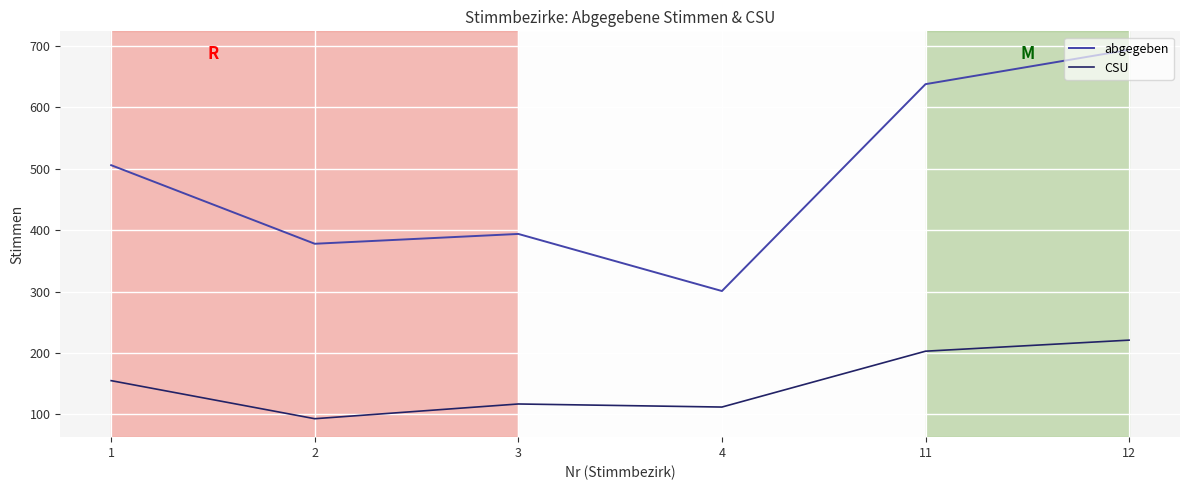

List the labels in order of abgegeben value, smallest first.

4, 2, 3, 1, 11, 12